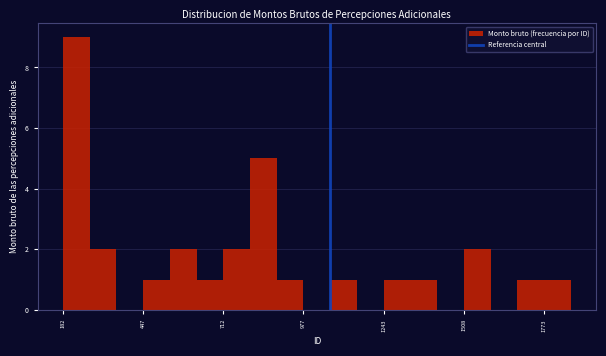

Around what value on the x-axis is the tallest bar? Give the approximate position of its centre, as read against the axis.

250